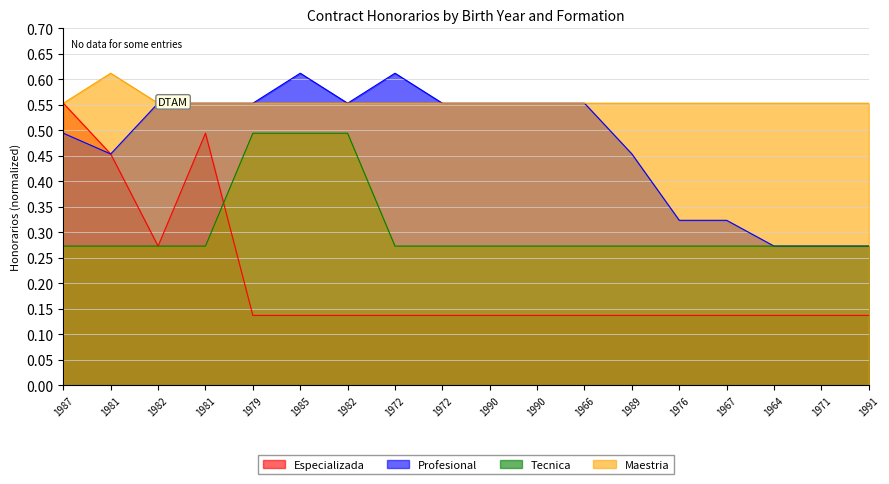

How many lines are shown in the chart?

4